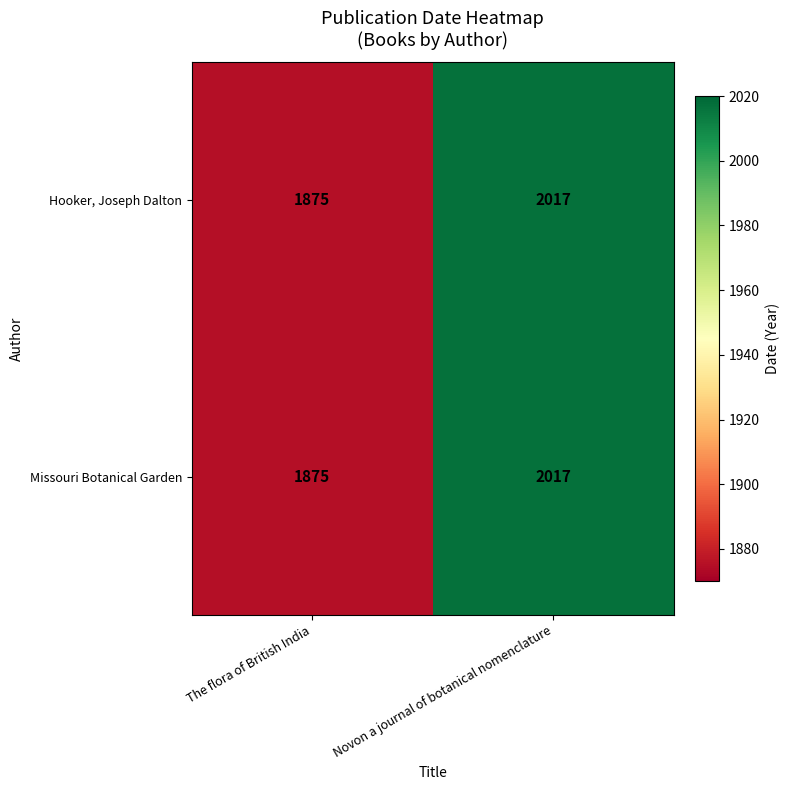

At how many categories does at least one series exceed 1966?

1